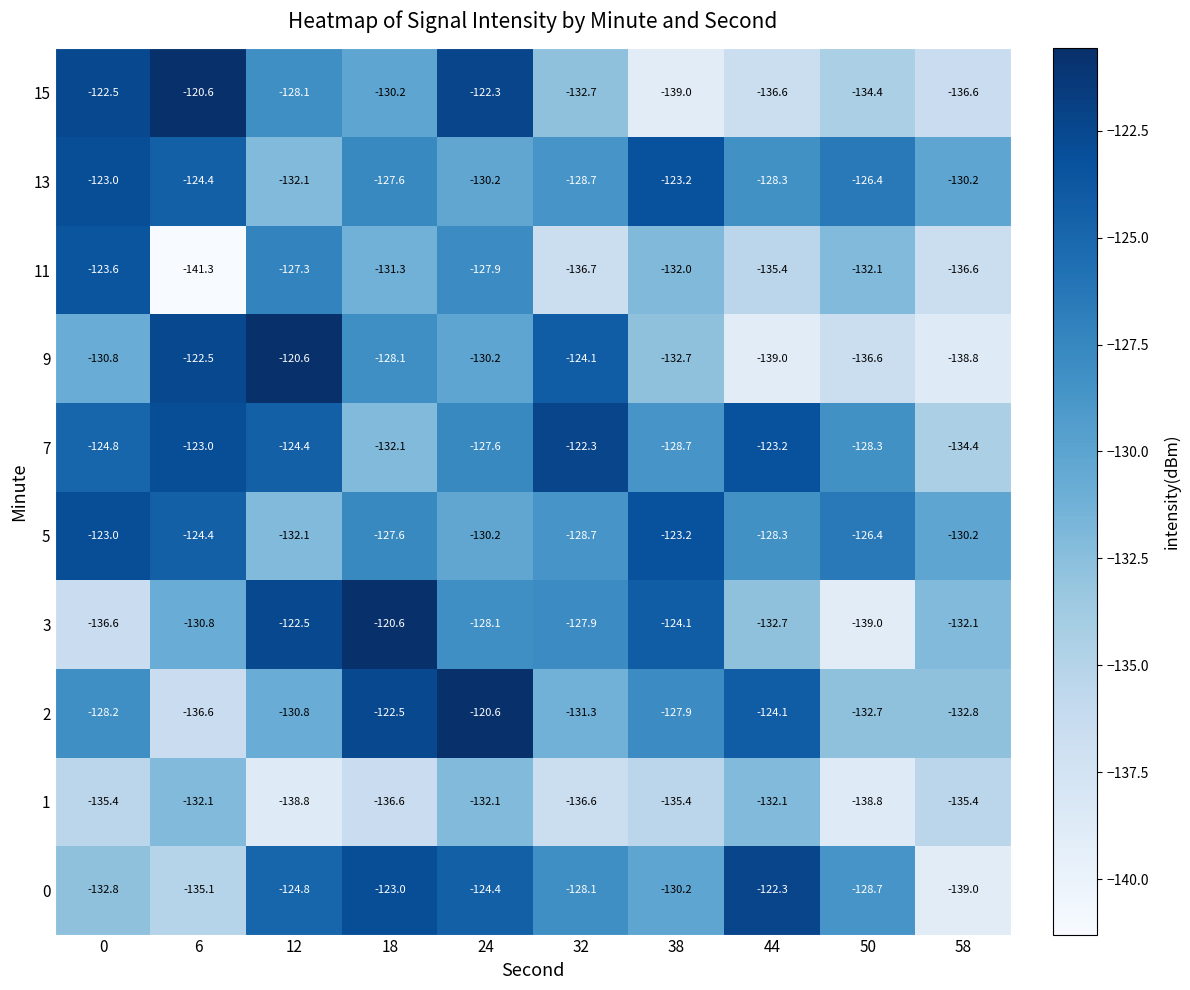

At which label is 13 closest to -127?

18